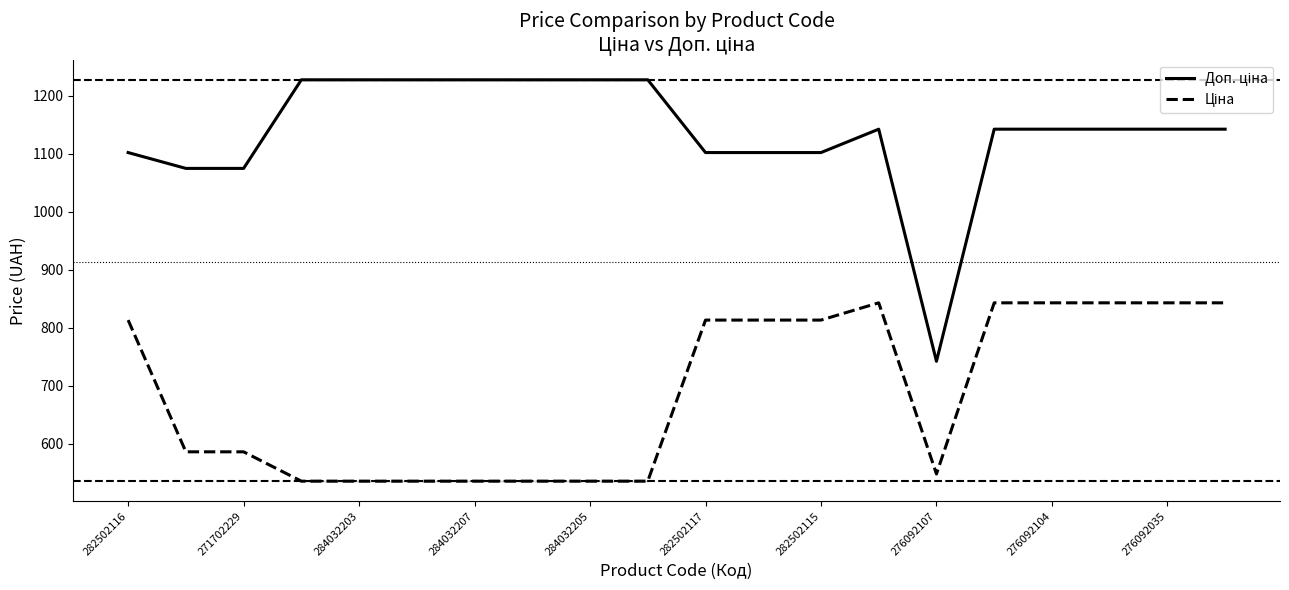

Reading right to left, extract all data points from this chart.

Доп. ціна: 1142.1	1142.1	1142.1	1142.1	1142.1	742.0	1142.1	1101.8	1101.8	1101.8	1227.2	1227.2	1227.2	1227.2	1227.2	1227.2	1227.2	1074.5	1074.5	1101.8
Ціна: 842.8	842.8	842.8	842.8	842.8	547.8	842.8	813.0	813.0	813.0	535.4	535.4	535.4	535.4	535.4	535.4	535.4	586.0	586.0	813.0